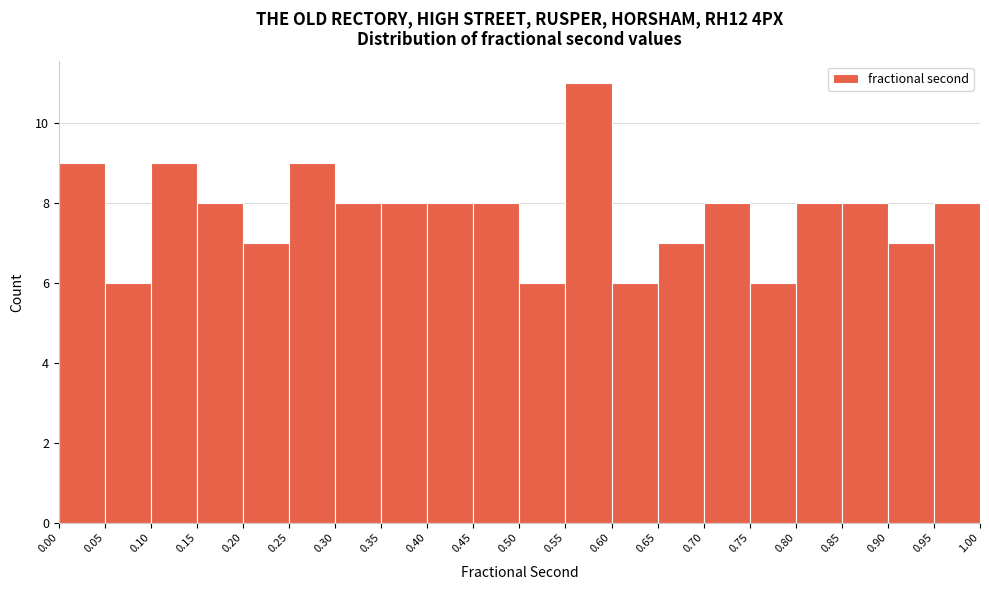

Which range on the x-axis has the tallest bar?

0.55 to 0.60